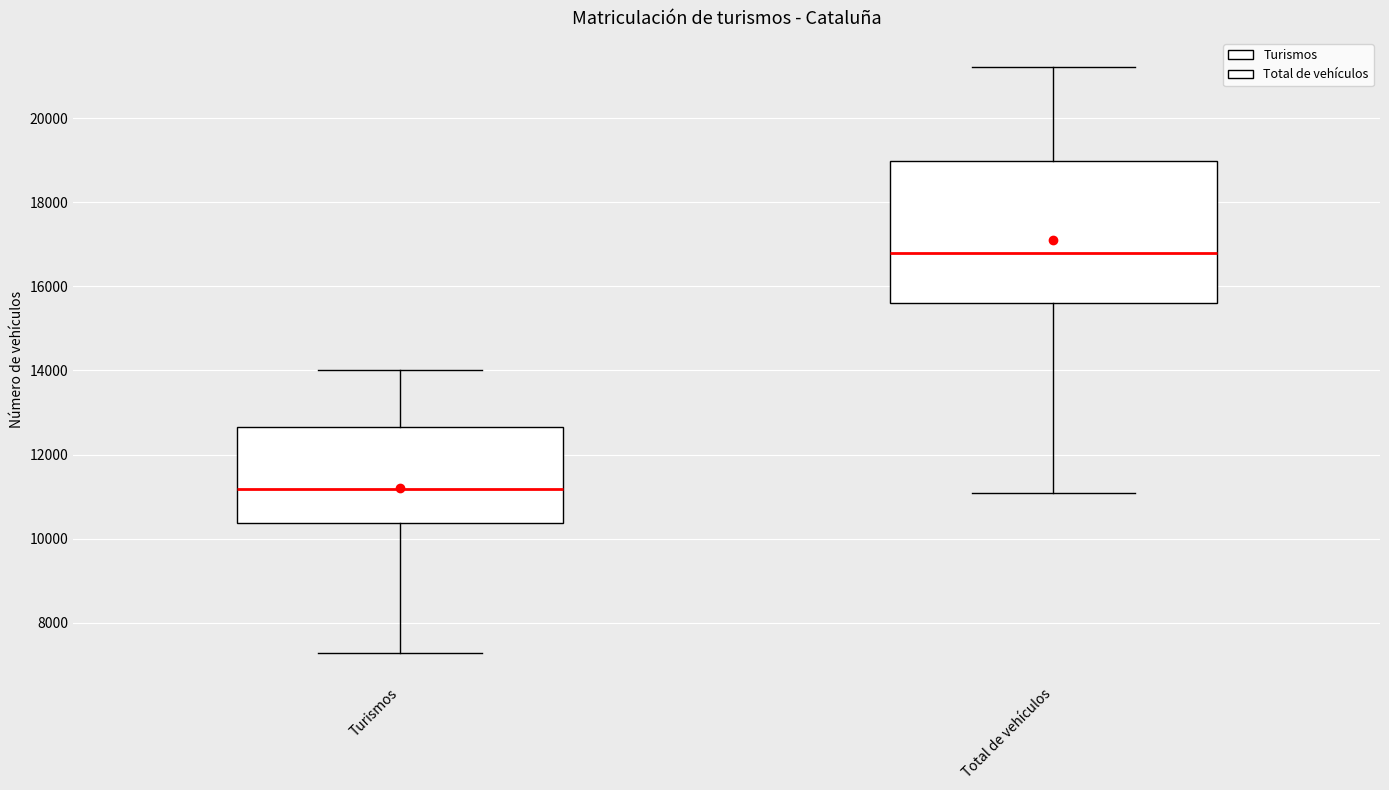

Which box has the lowest median line?

Turismos